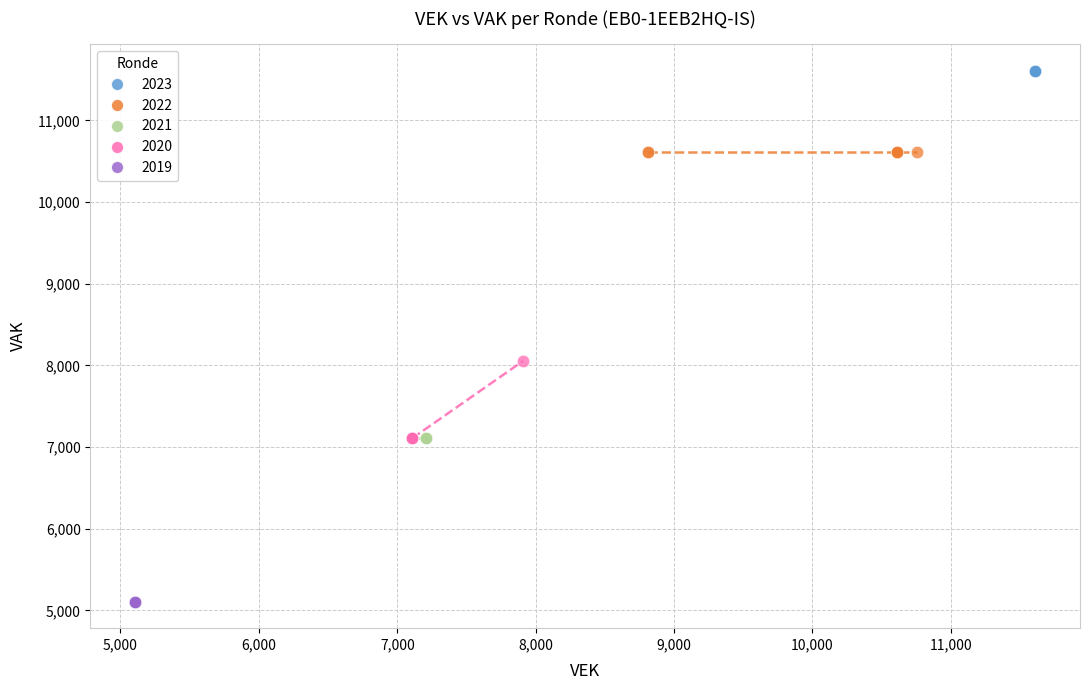

Which series reaches the minimum Y coordinate?

2019